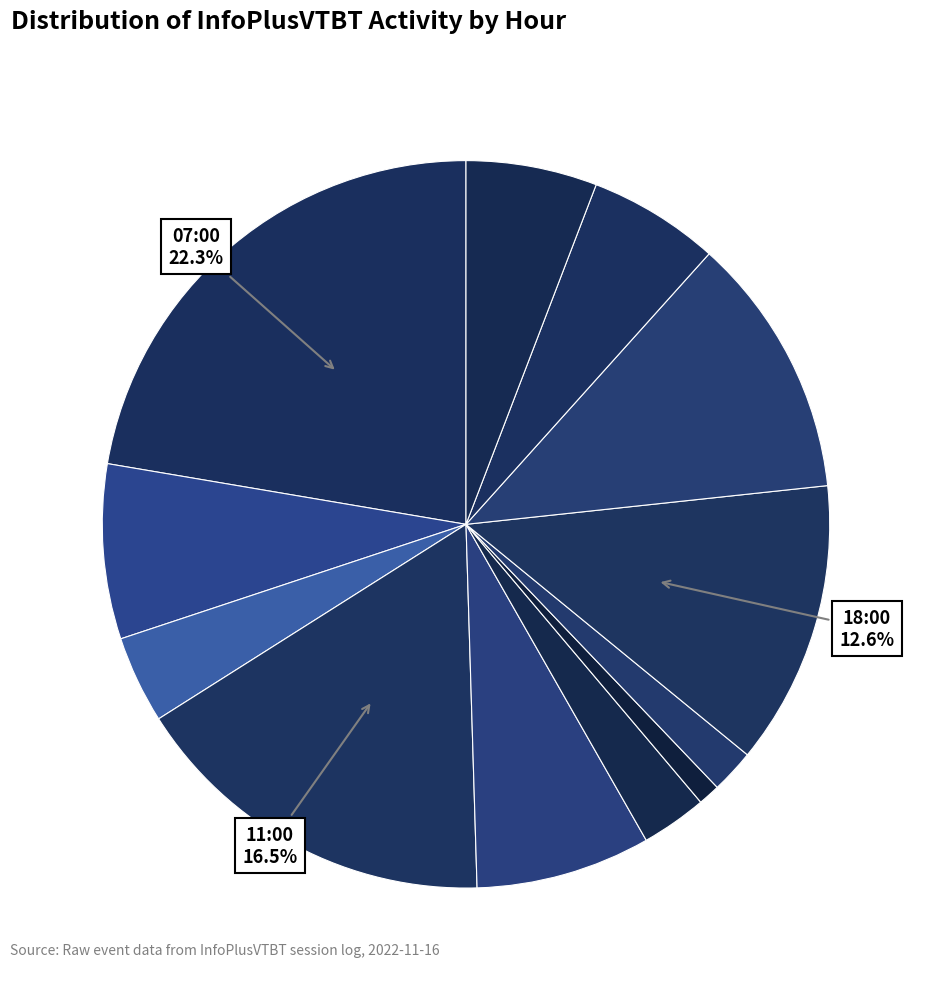

To the nearest percent, what is the average slice percentage?

8%